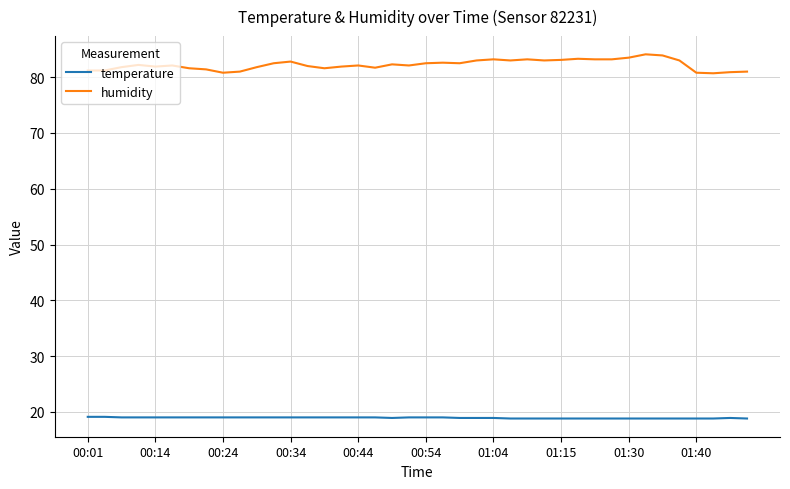

Which series has the largest total across all categories?

humidity